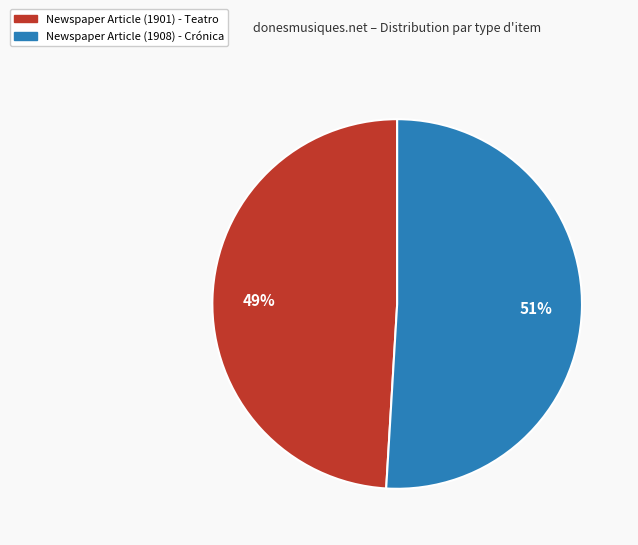

To the nearest percent, what is the difference between the largest and smallest slice percentages?

2%